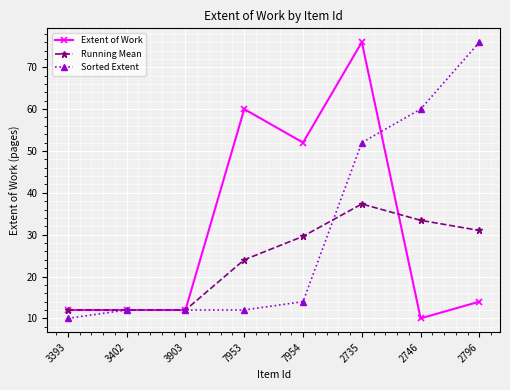

Reading right to left, what are all the values shown in this chart?

Extent of Work: 14.0	10.0	76.0	52.0	60.0	12.0	12.0	12.0
Running Mean: 31.0	33.4	37.3	29.6	24.0	12.0	12.0	12.0
Sorted Extent: 76.0	60.0	52.0	14.0	12.0	12.0	12.0	10.0